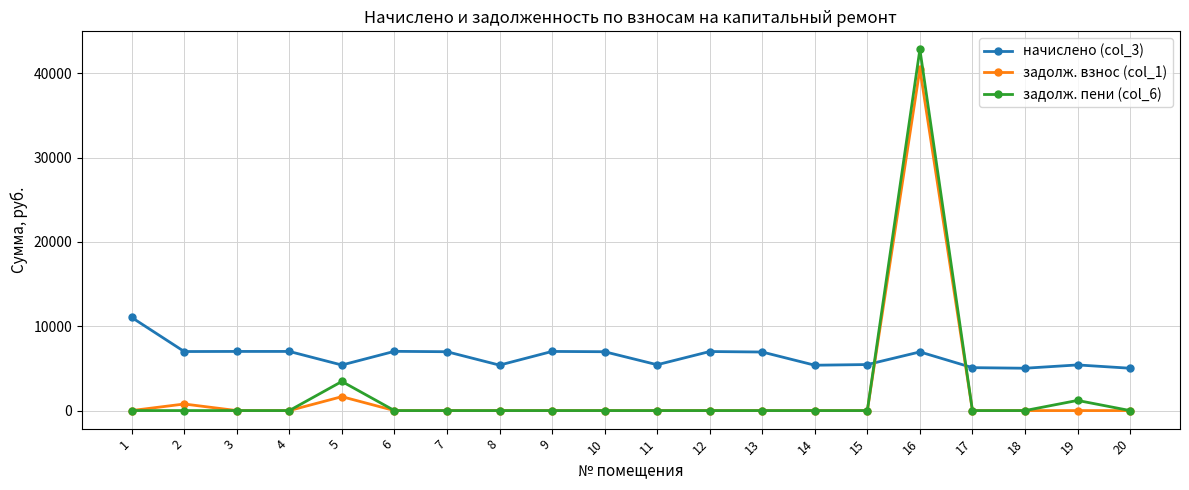

What is the difference between the highest and lowest values at 19?

5414.4